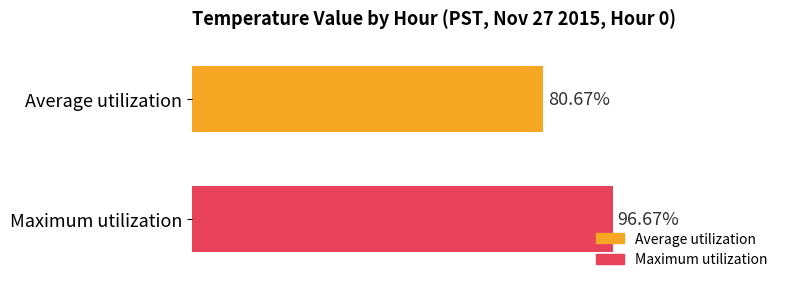

What are all the series names shown in the legend?

Average utilization, Maximum utilization